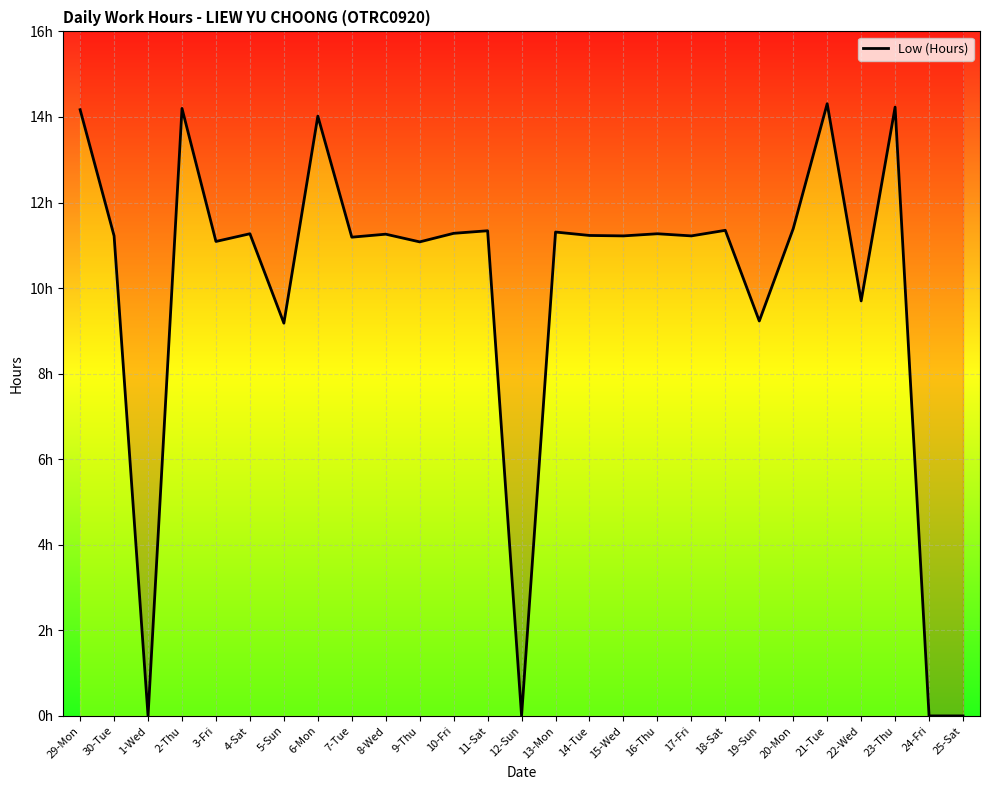

Reading left to right, what are all the values shown in this chart?

14.2	11.2	0.0	14.2	11.1	11.3	9.2	14.0	11.2	11.3	11.1	11.3	11.3	0.0	11.3	11.2	11.2	11.3	11.2	11.3	9.2	11.4	14.3	9.7	14.2	0.0	0.0